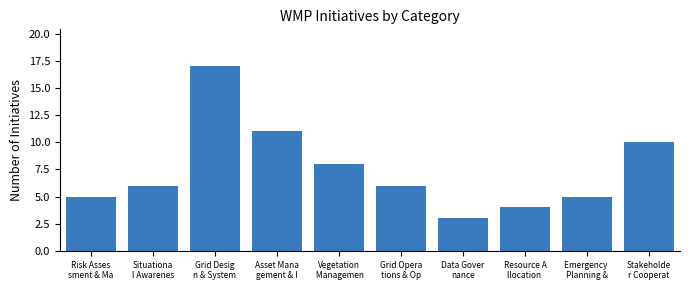

Reading right to left, what are all the values shown in this chart?

10	5	4	3	6	8	11	17	6	5